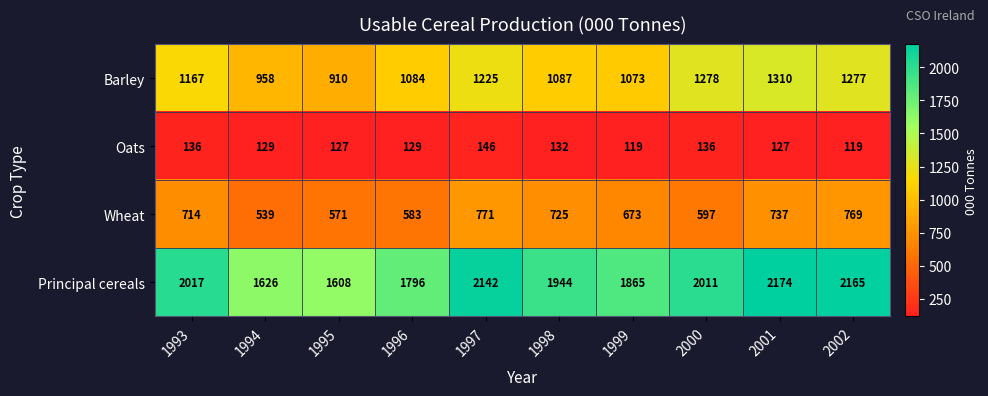

At 1995, list the series in order from largest to smallest.

Principal cereals, Barley, Wheat, Oats